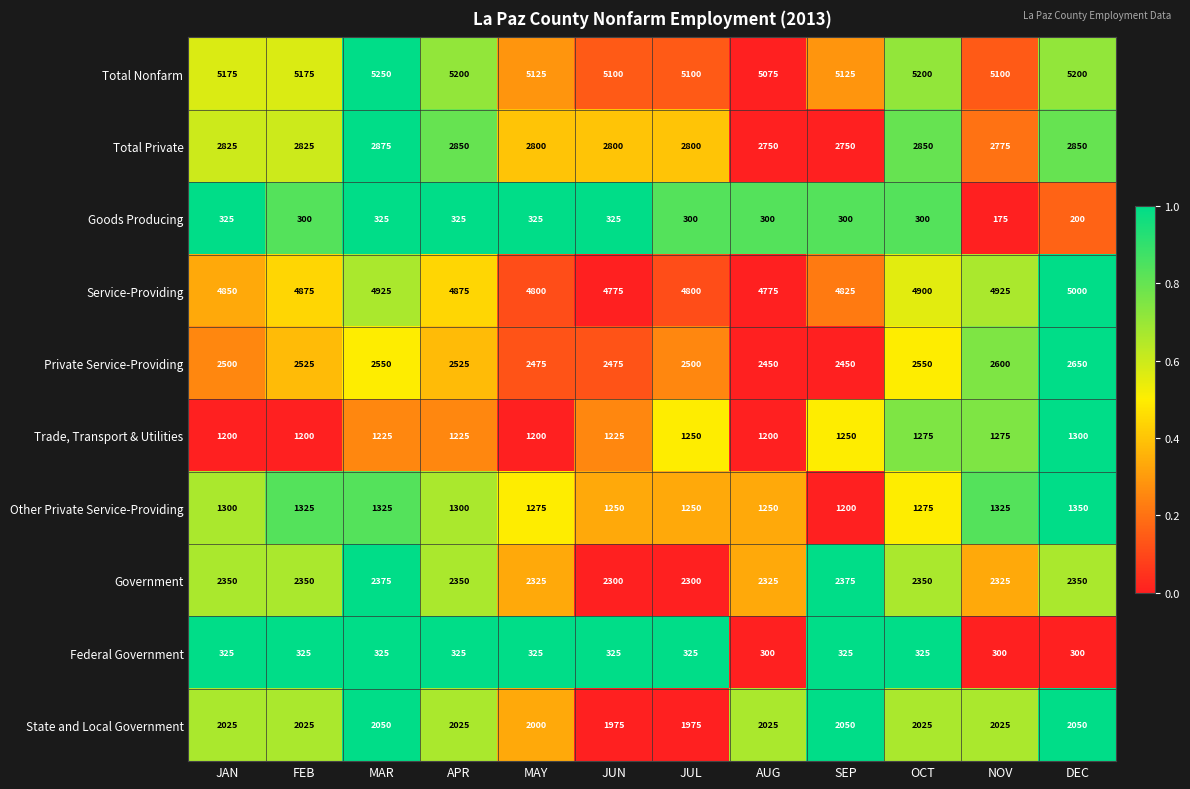

What is the average value of the Government series?

2340